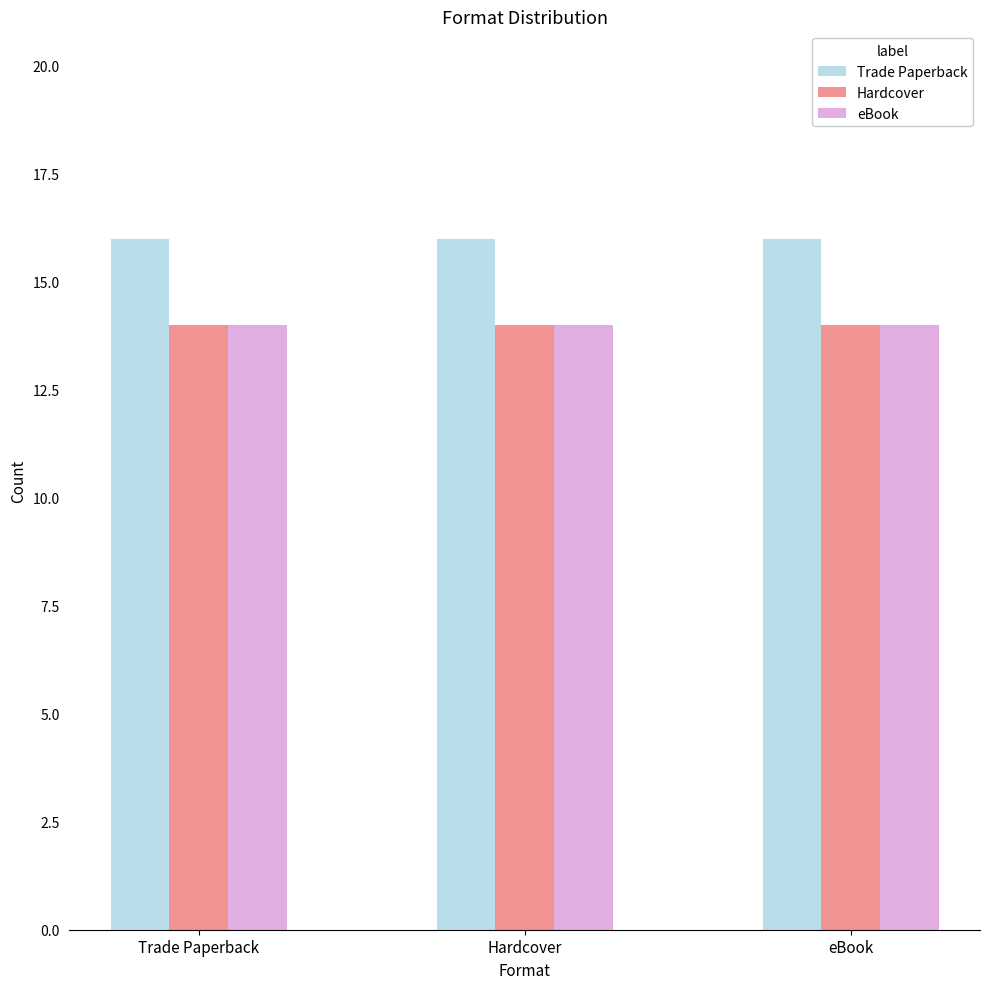

The value of Trade Paperback at Hardcover is 21. True or false?

False